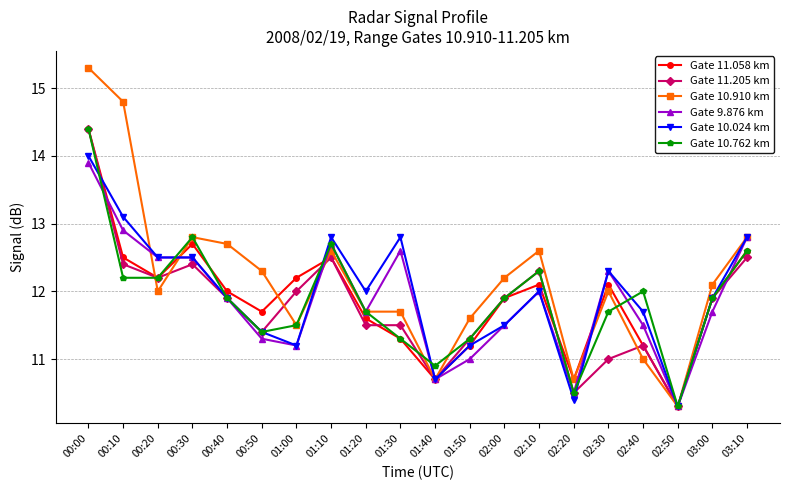

Reading left to right, what are all the values shown in this chart?

Gate 11.058 km: 00:00=14.4	00:10=12.5	00:20=12.2	00:30=12.7	00:40=12.0	00:50=11.7	01:00=12.2	01:10=12.5	01:20=11.6	01:30=11.3	01:40=10.7	01:50=11.2	02:00=11.9	02:10=12.1	02:20=10.7	02:30=12.1	02:40=11.2	02:50=10.3	03:00=11.9	03:10=12.6
Gate 11.205 km: 00:00=14.4	00:10=12.4	00:20=12.2	00:30=12.4	00:40=11.9	00:50=11.4	01:00=12.0	01:10=12.5	01:20=11.5	01:30=11.5	01:40=10.7	01:50=11.3	02:00=11.9	02:10=12.3	02:20=10.5	02:30=11.0	02:40=11.2	02:50=10.3	03:00=11.9	03:10=12.5
Gate 10.910 km: 00:00=15.3	00:10=14.8	00:20=12.0	00:30=12.8	00:40=12.7	00:50=12.3	01:00=11.5	01:10=12.6	01:20=11.7	01:30=11.7	01:40=10.7	01:50=11.6	02:00=12.2	02:10=12.6	02:20=10.7	02:30=12.0	02:40=11.0	02:50=10.3	03:00=12.1	03:10=12.8
Gate 9.876 km: 00:00=13.9	00:10=12.9	00:20=12.5	00:30=12.5	00:40=11.9	00:50=11.3	01:00=11.2	01:10=12.7	01:20=11.7	01:30=12.6	01:40=10.7	01:50=11.0	02:00=11.5	02:10=12.0	02:20=10.5	02:30=12.3	02:40=11.5	02:50=10.3	03:00=11.7	03:10=12.8
Gate 10.024 km: 00:00=14.0	00:10=13.1	00:20=12.5	00:30=12.5	00:40=11.9	00:50=11.4	01:00=11.2	01:10=12.8	01:20=12.0	01:30=12.8	01:40=10.7	01:50=11.2	02:00=11.5	02:10=12.0	02:20=10.4	02:30=12.3	02:40=11.7	02:50=10.3	03:00=11.9	03:10=12.8
Gate 10.762 km: 00:00=14.4	00:10=12.2	00:20=12.2	00:30=12.8	00:40=11.9	00:50=11.4	01:00=11.5	01:10=12.7	01:20=11.7	01:30=11.3	01:40=10.9	01:50=11.3	02:00=11.9	02:10=12.3	02:20=10.5	02:30=11.7	02:40=12.0	02:50=10.3	03:00=11.9	03:10=12.6